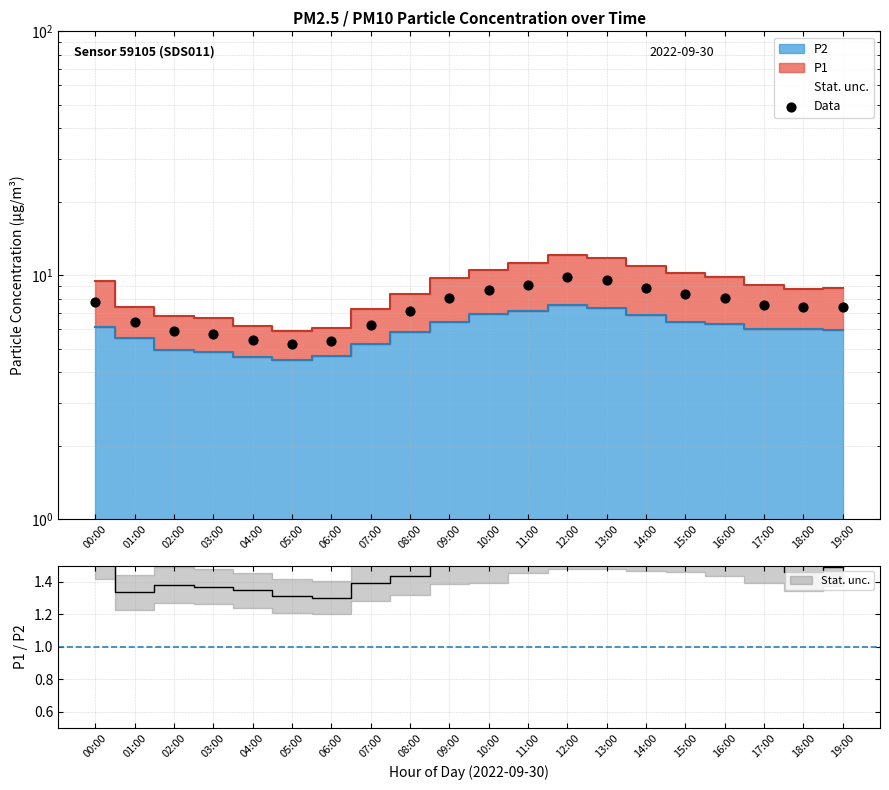

Approximately how many times larger is the value at 18:00 compared to 17:00?

1.0